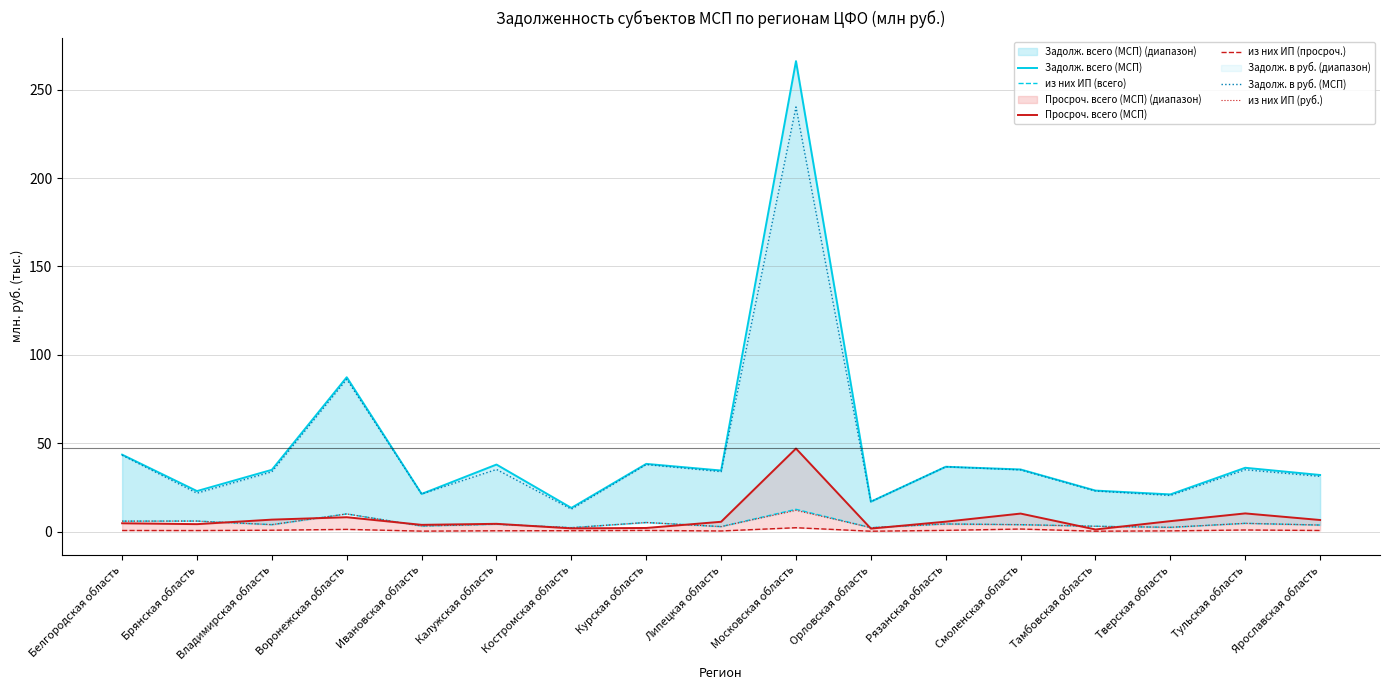

What is the total value across all series at Курская область?

89.3